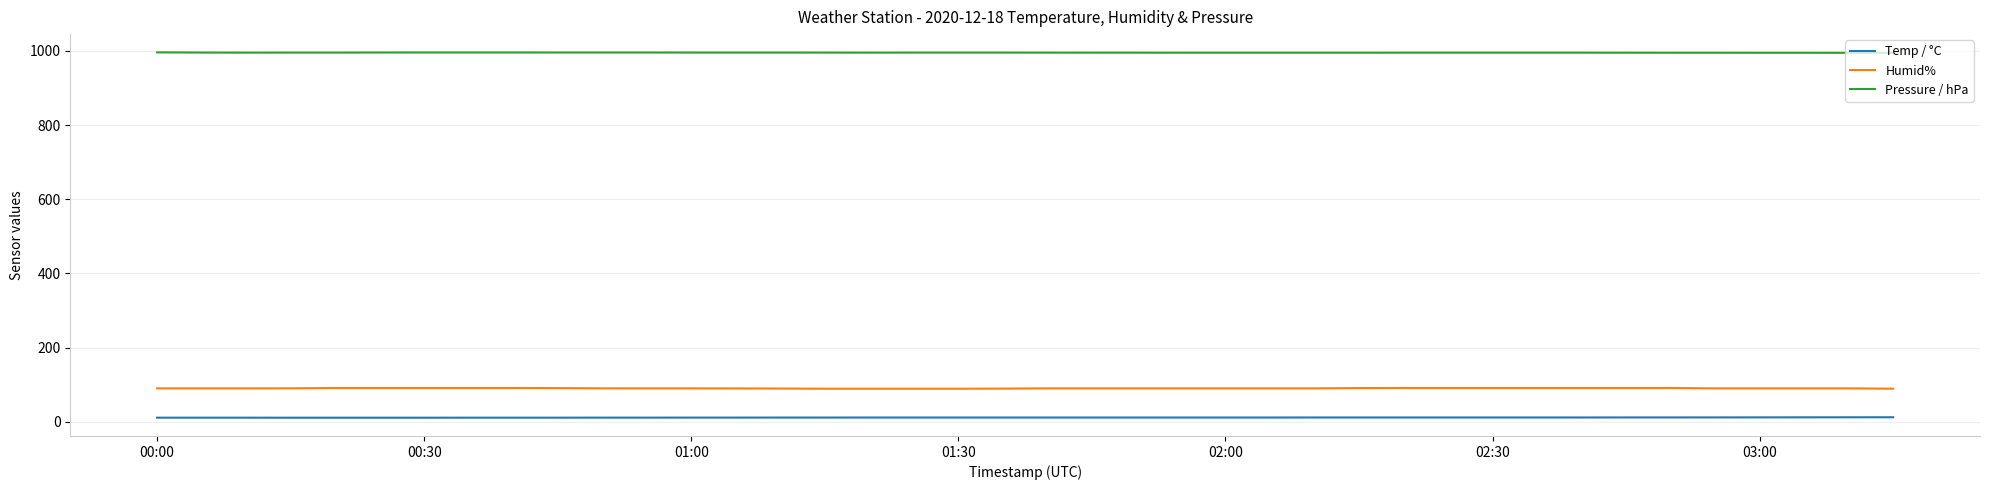

Which series has the widest spread of values?

Humid%